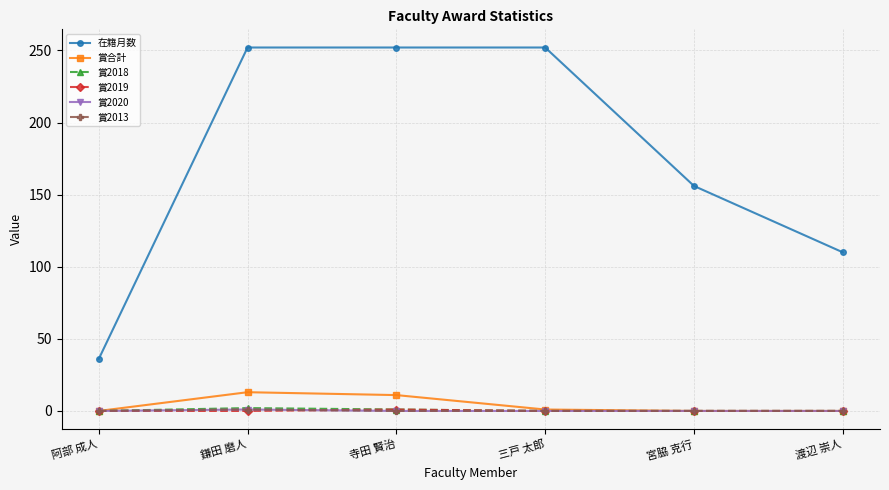

How many 賞2018 values are between 0 and 1?

5